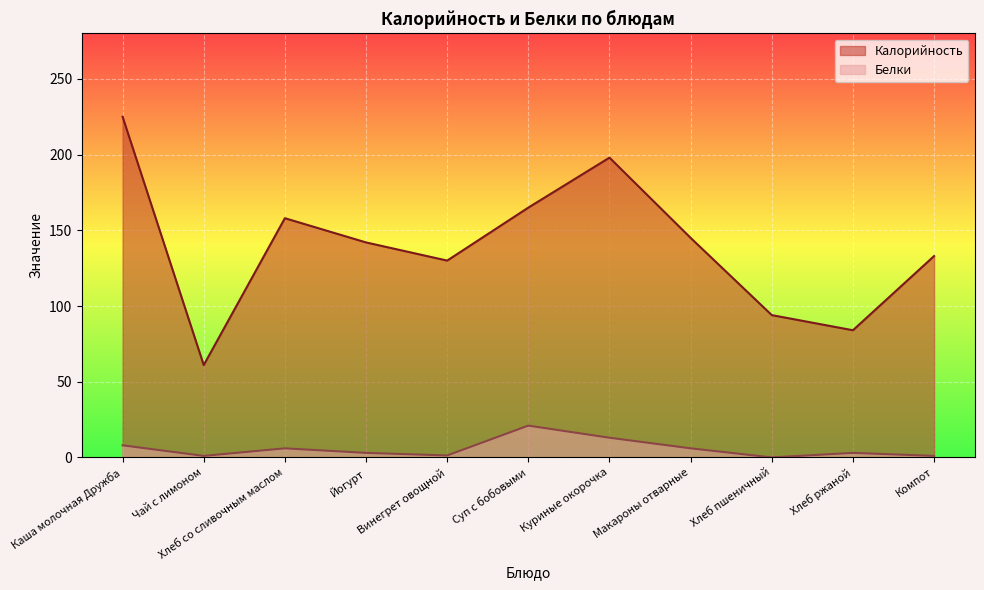

What is the sum of all Белки values?

63.3